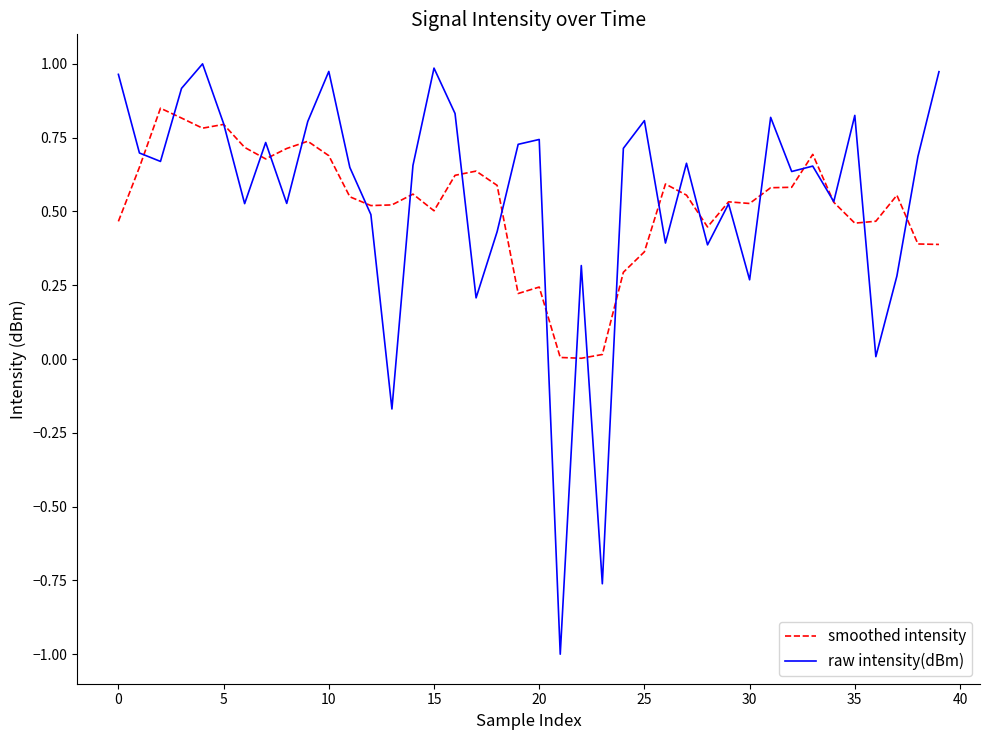

True or false: raw intensity(dBm) and smoothed intensity cross at least once.

True